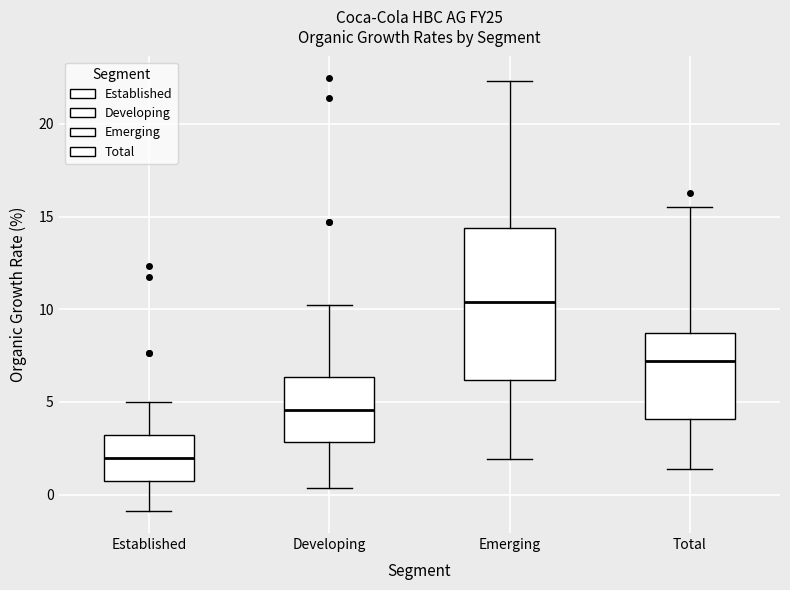

Where does the median line of the box for Emerging sit on the y-axis? The values are not printed on the chart, so give them approximately, as read against the axis.

10.5